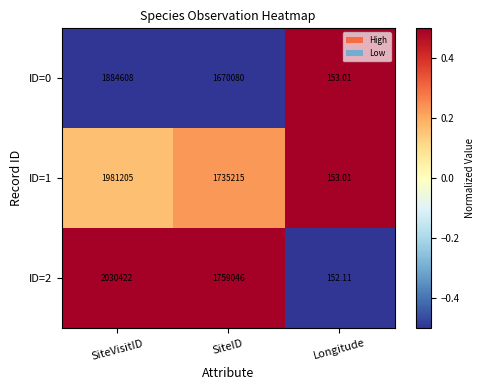

Which category has the highest value across all series?

SiteVisitID